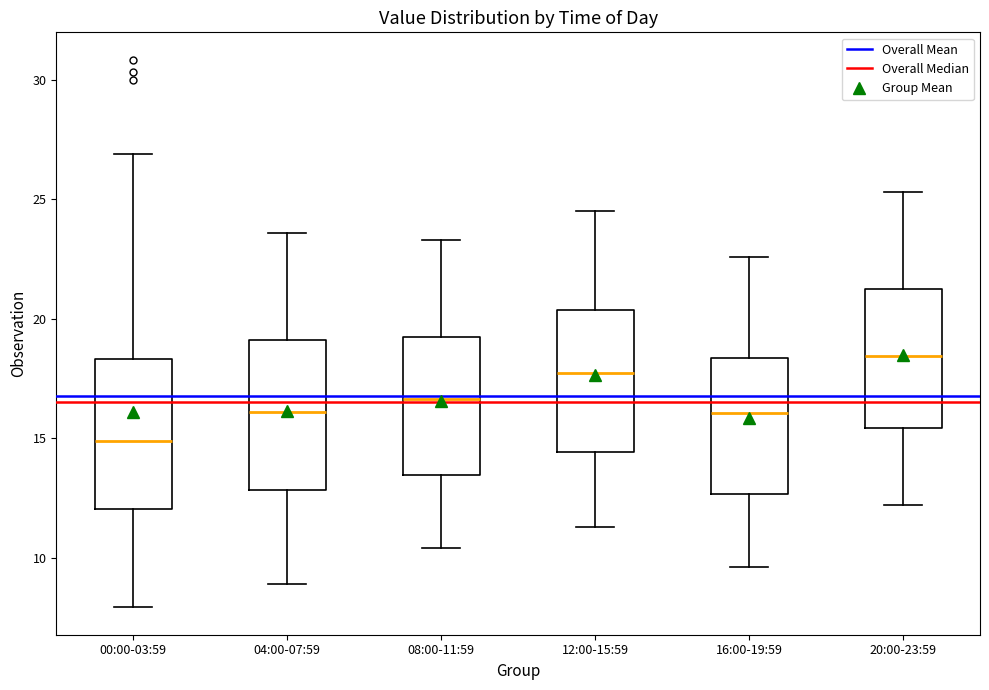

Reading left to right, transcribe this box plot: for each box, give where its median line is, the range the box spans, and where its two whiskers end, as read against the y-axis. The values are not printed on the chart, so give them approximately, as read against the axis.

00:00-03:59: median 15.0, box 12.0 to 18.5, whiskers 8.0 to 27.0
04:00-07:59: median 16.0, box 13.0 to 19.0, whiskers 9.0 to 23.5
08:00-11:59: median 16.5, box 13.5 to 19.5, whiskers 10.5 to 23.5
12:00-15:59: median 18.0, box 14.5 to 20.5, whiskers 11.5 to 24.5
16:00-19:59: median 16.0, box 12.5 to 18.5, whiskers 9.5 to 22.5
20:00-23:59: median 18.5, box 15.5 to 21.5, whiskers 12.0 to 25.5